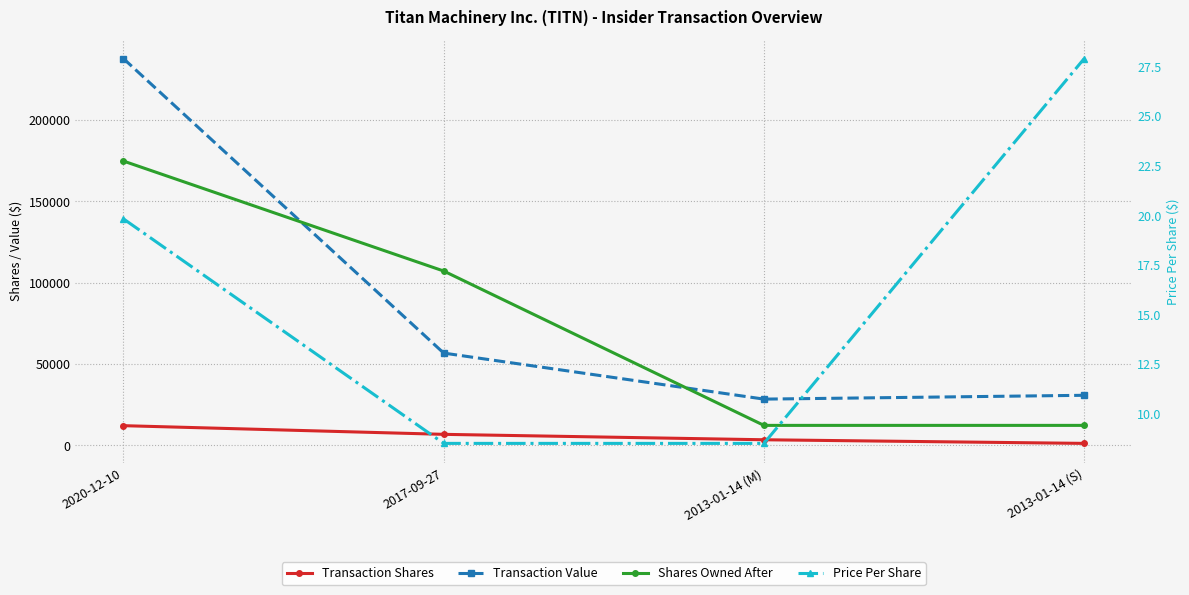

What position from the right is 2020-12-10?

4